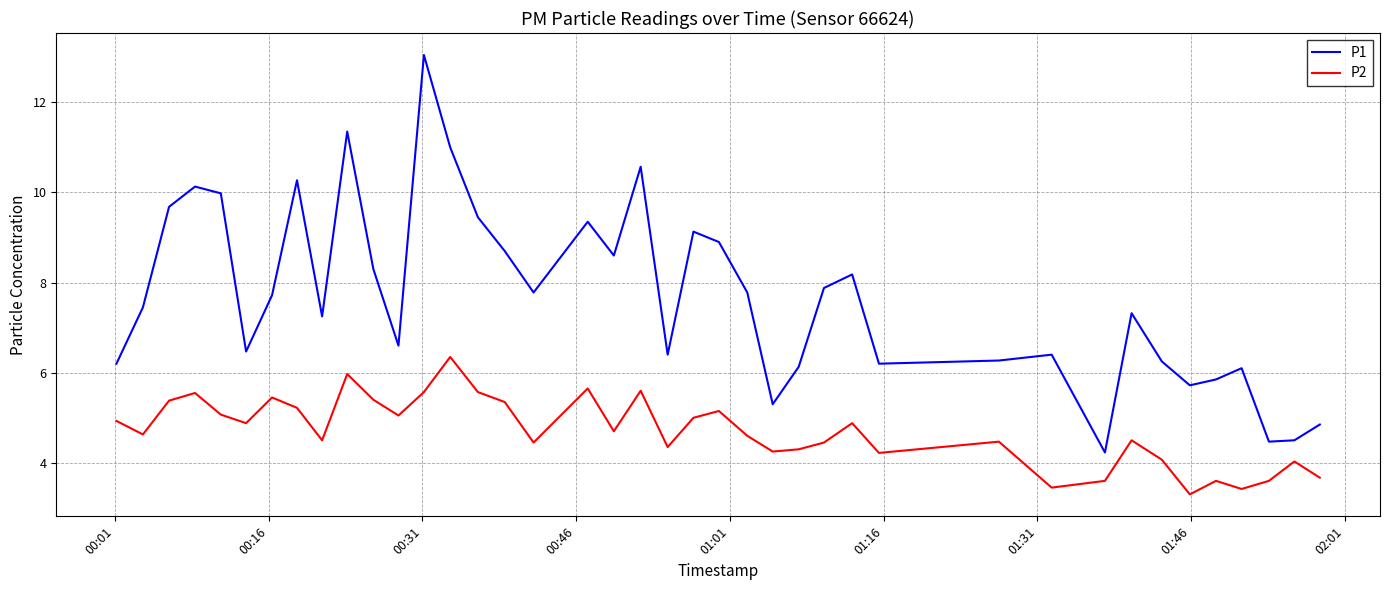

True or false: P2 has more than 2 points higher than both neighbors.

True